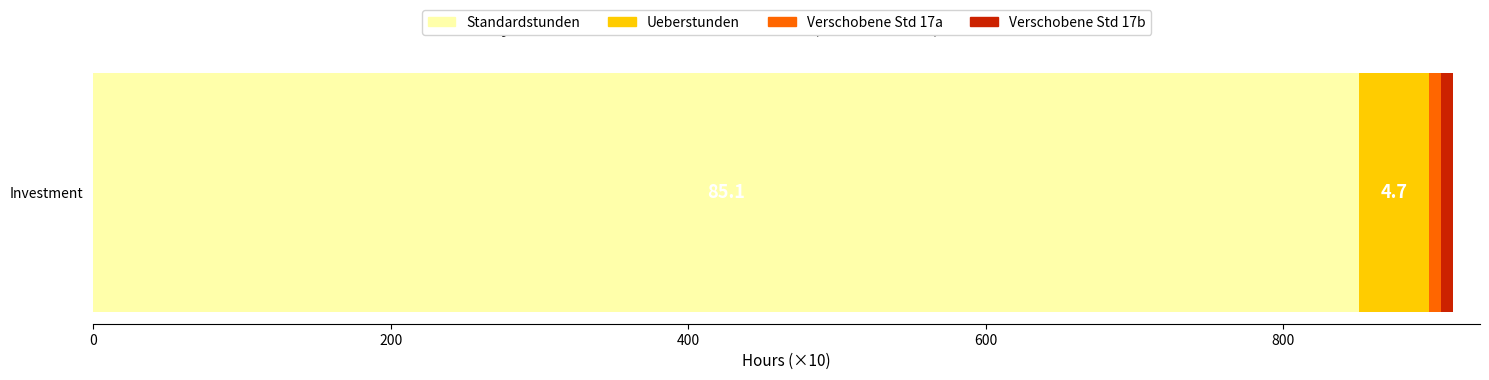

What is the lowest value of the Standardstunden series?

851